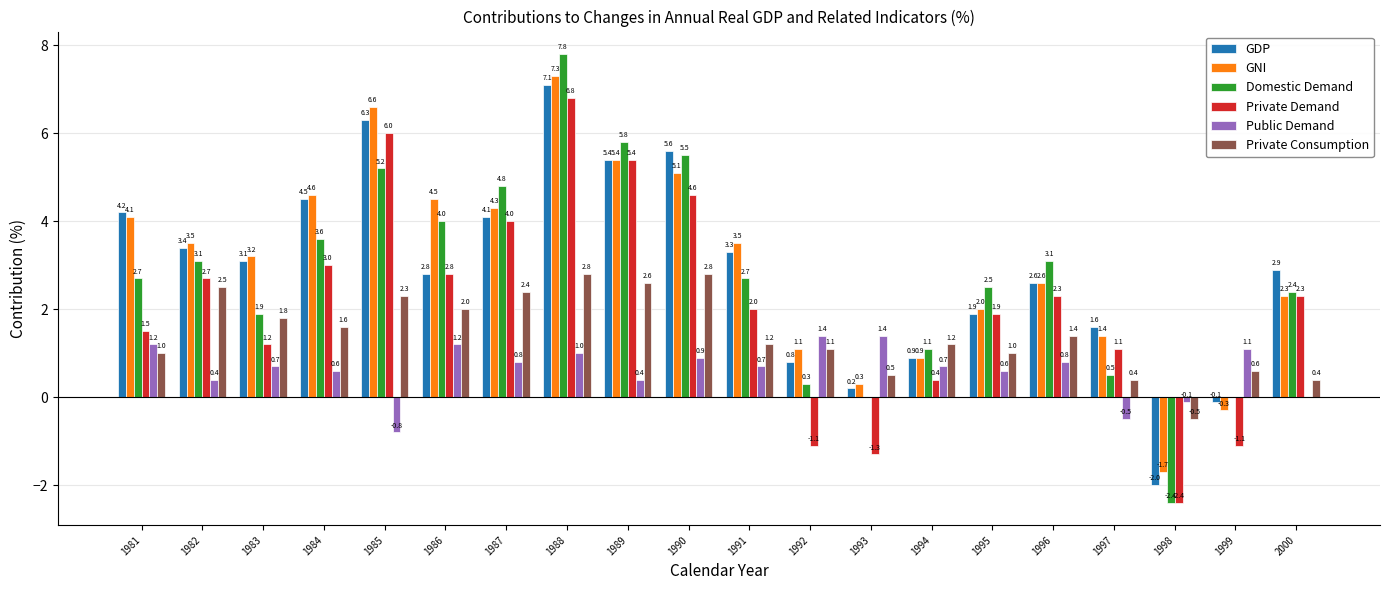

Does the chart contain stacked bars?

No